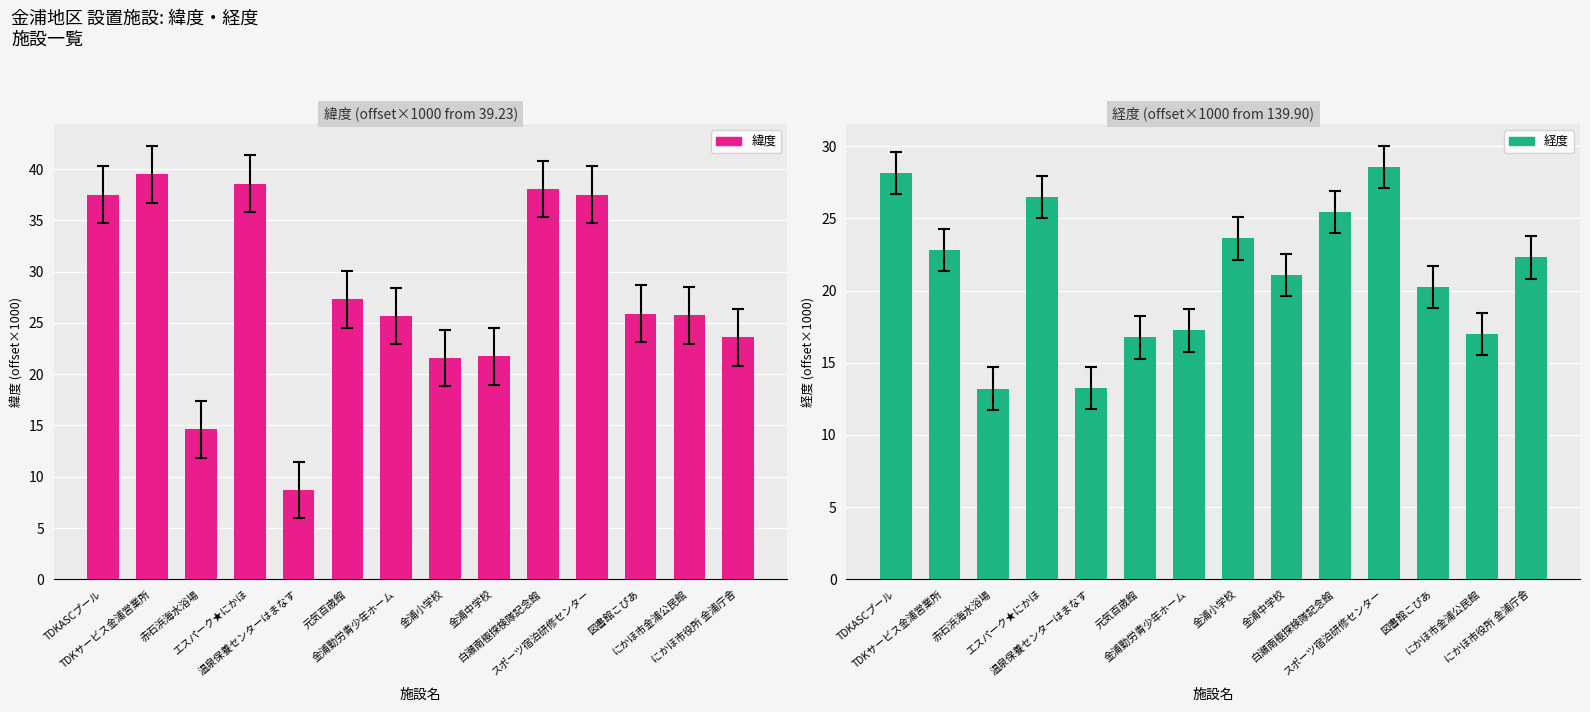

What is the spread (max minus min) of values at エスパーク★にかほ?

12.1